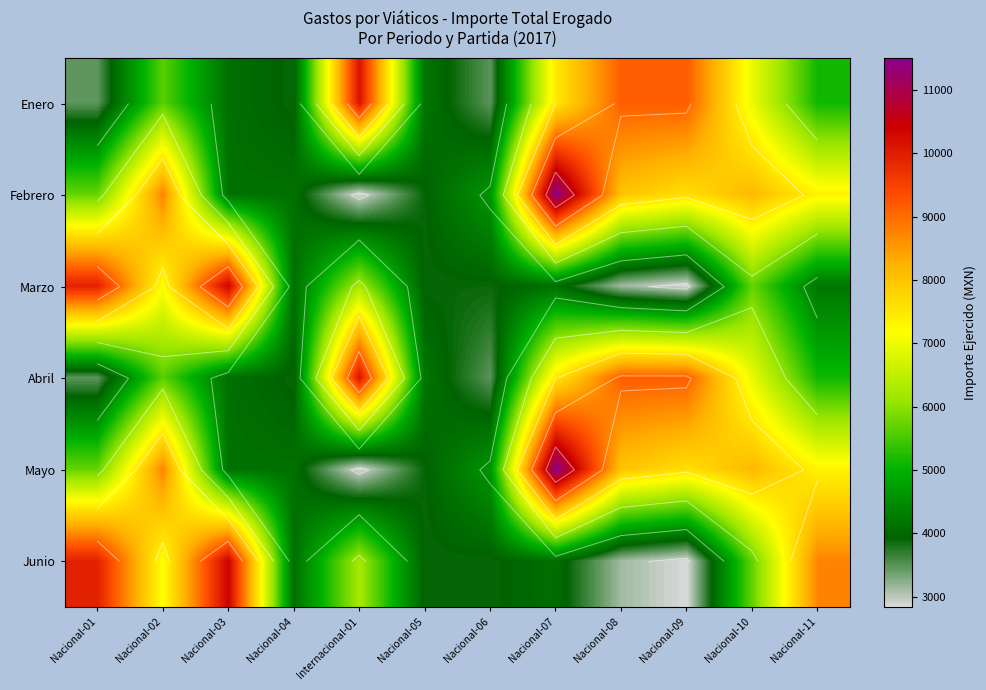

Rank the categories by Abril value from highest to lowest.

Internacional-01, Nacional-08, Nacional-09, Nacional-07, Nacional-10, Nacional-02, Nacional-11, Nacional-05, Nacional-03, Nacional-04, Nacional-06, Nacional-01